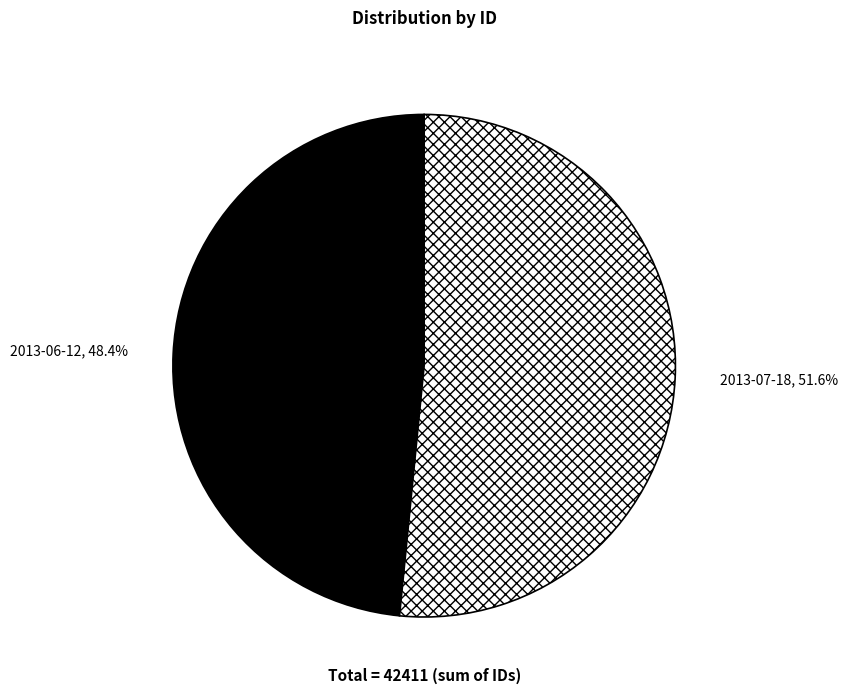

What percentage is the 2013-07-18 slice, to the nearest percent?

52%